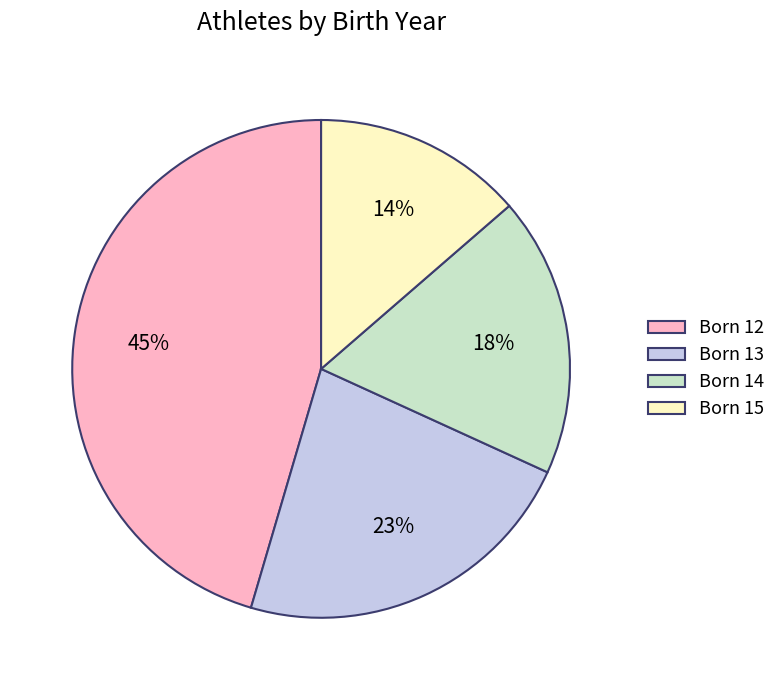

How many segments does this pie chart have?

4